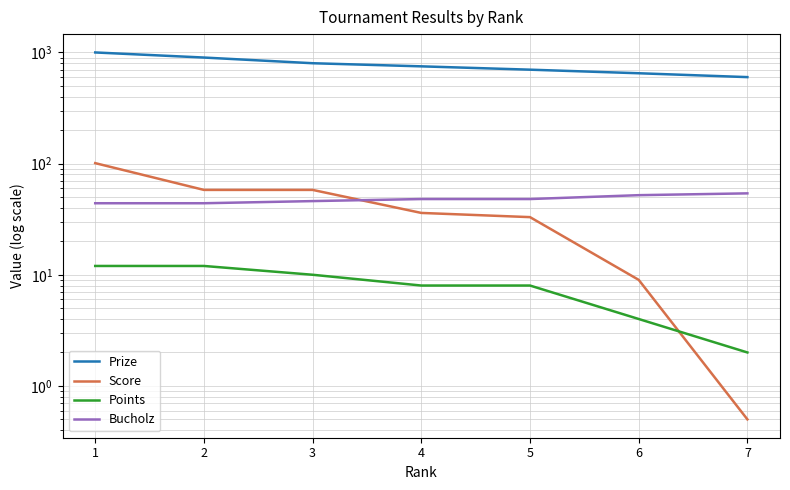

Reading left to right, what are all the values shown in this chart?

Prize: 1=1000.0	2=900.0	3=800.0	4=750.0	5=700.0	6=650.0	7=600.0
Score: 1=101.0	2=58.0	3=58.0	4=36.0	5=33.0	6=9.0	7=0.5
Points: 1=12.0	2=12.0	3=10.0	4=8.0	5=8.0	6=4.0	7=2.0
Bucholz: 1=44.0	2=44.0	3=46.0	4=48.0	5=48.0	6=52.0	7=54.0